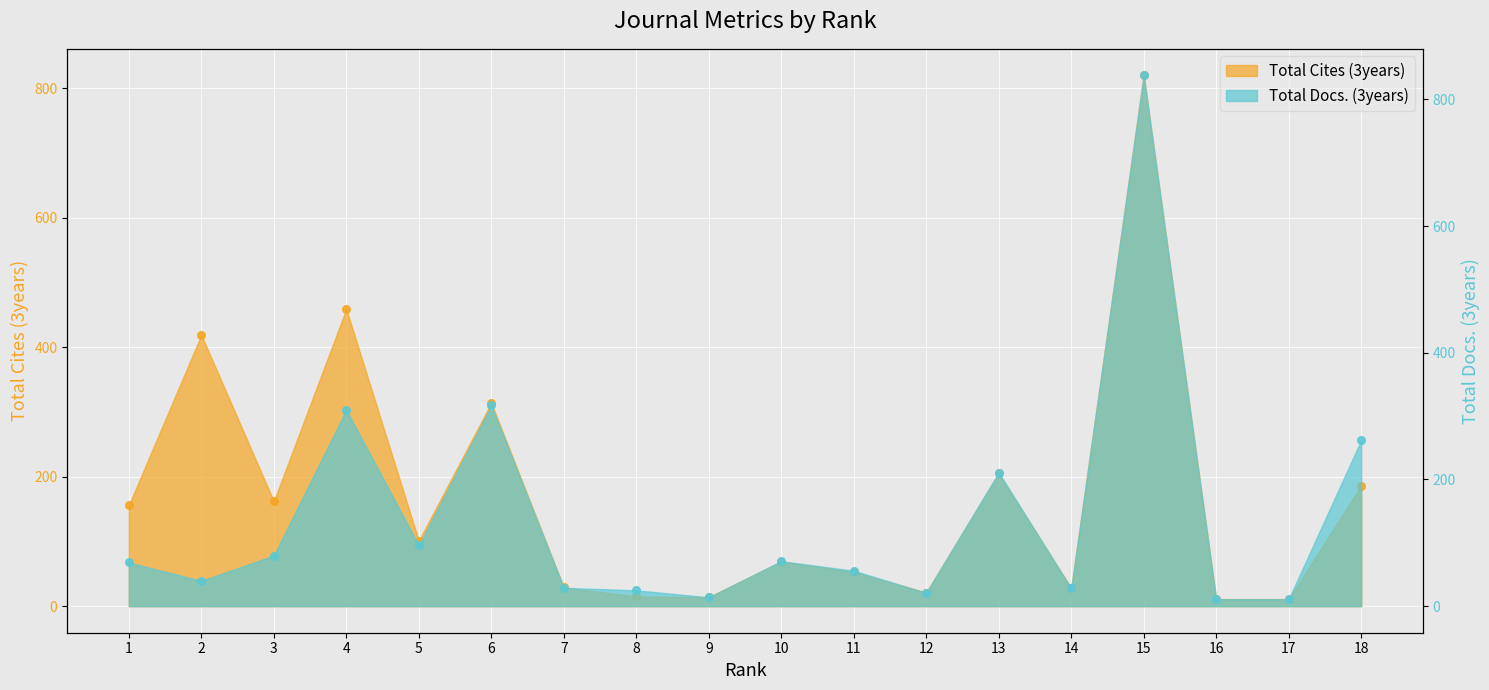

At how many categories does at least one series exceed 322?

3